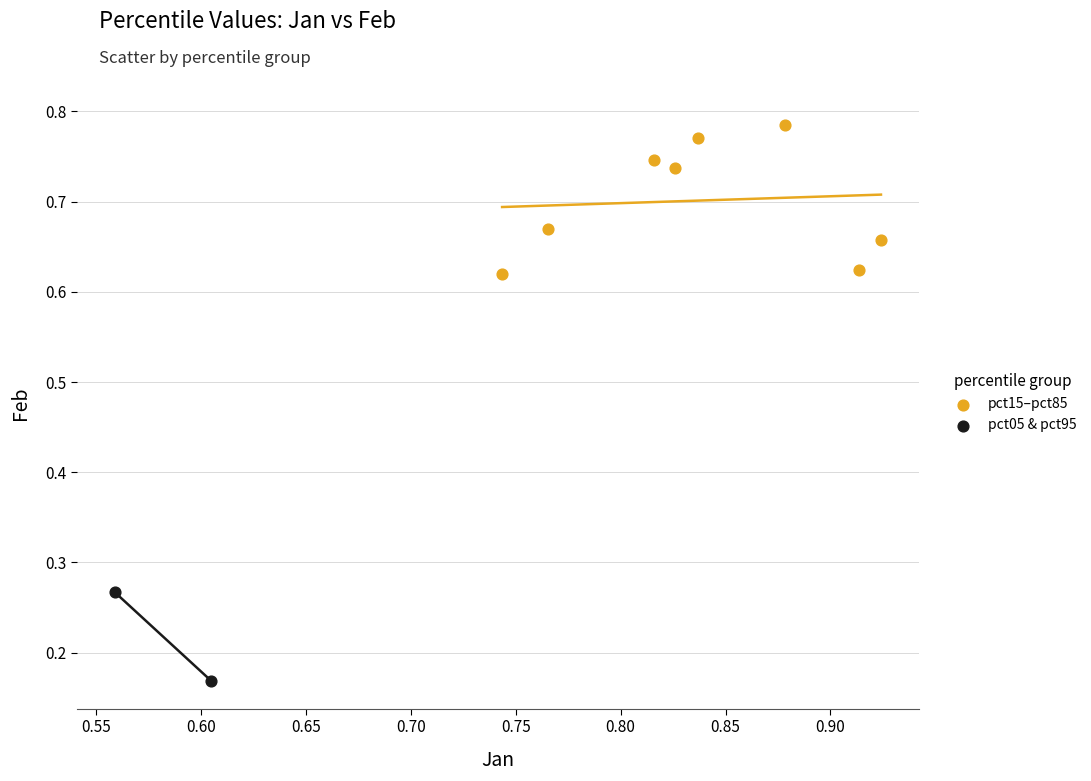

Which series contains the highest Y value?

pct15–pct85